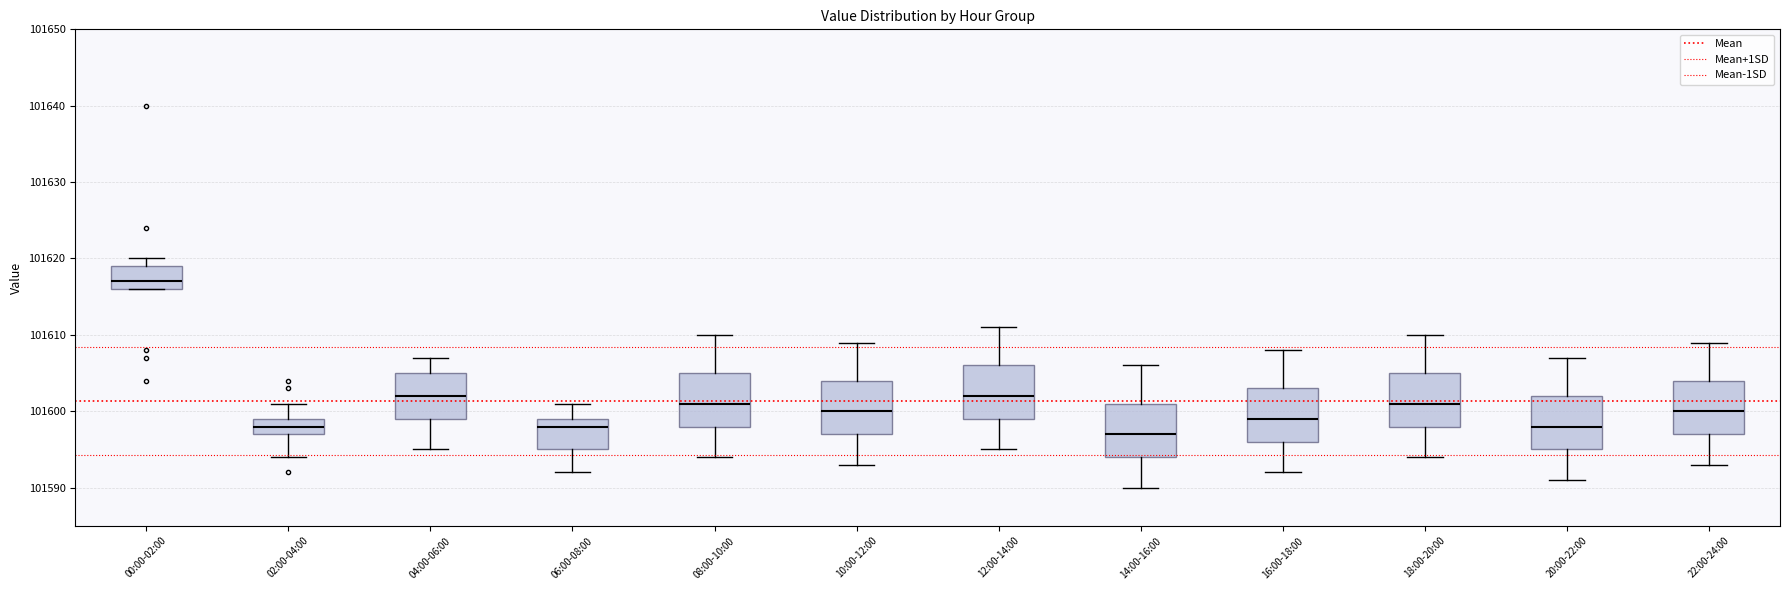

Where does the lower whisker of the box for 08:00-10:00 end on the y-axis? The values are not printed on the chart, so give them approximately, as read against the axis.

101594